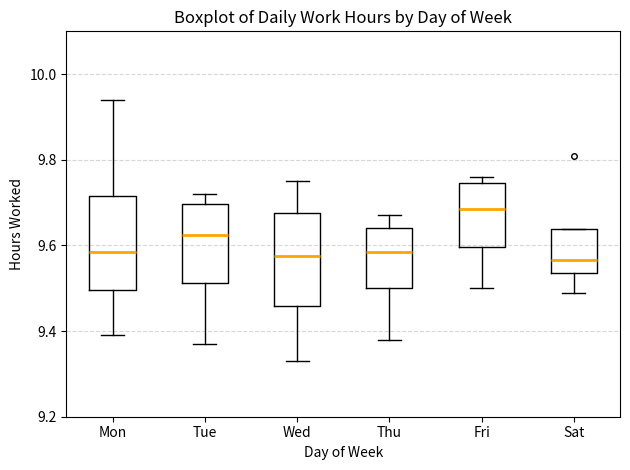

Reading left to right, read every box against the y-axis: the position of its median line, the range the box covers, and the ends of its whiskers. The values are not printed on the chart, so give them approximately, as read against the axis.

Mon: median 9.58, box 9.50 to 9.72, whiskers 9.40 to 9.94
Tue: median 9.62, box 9.52 to 9.70, whiskers 9.38 to 9.72
Wed: median 9.58, box 9.46 to 9.68, whiskers 9.34 to 9.76
Thu: median 9.58, box 9.50 to 9.64, whiskers 9.38 to 9.68
Fri: median 9.68, box 9.60 to 9.74, whiskers 9.50 to 9.76
Sat: median 9.56, box 9.54 to 9.64, whiskers 9.50 to 9.64